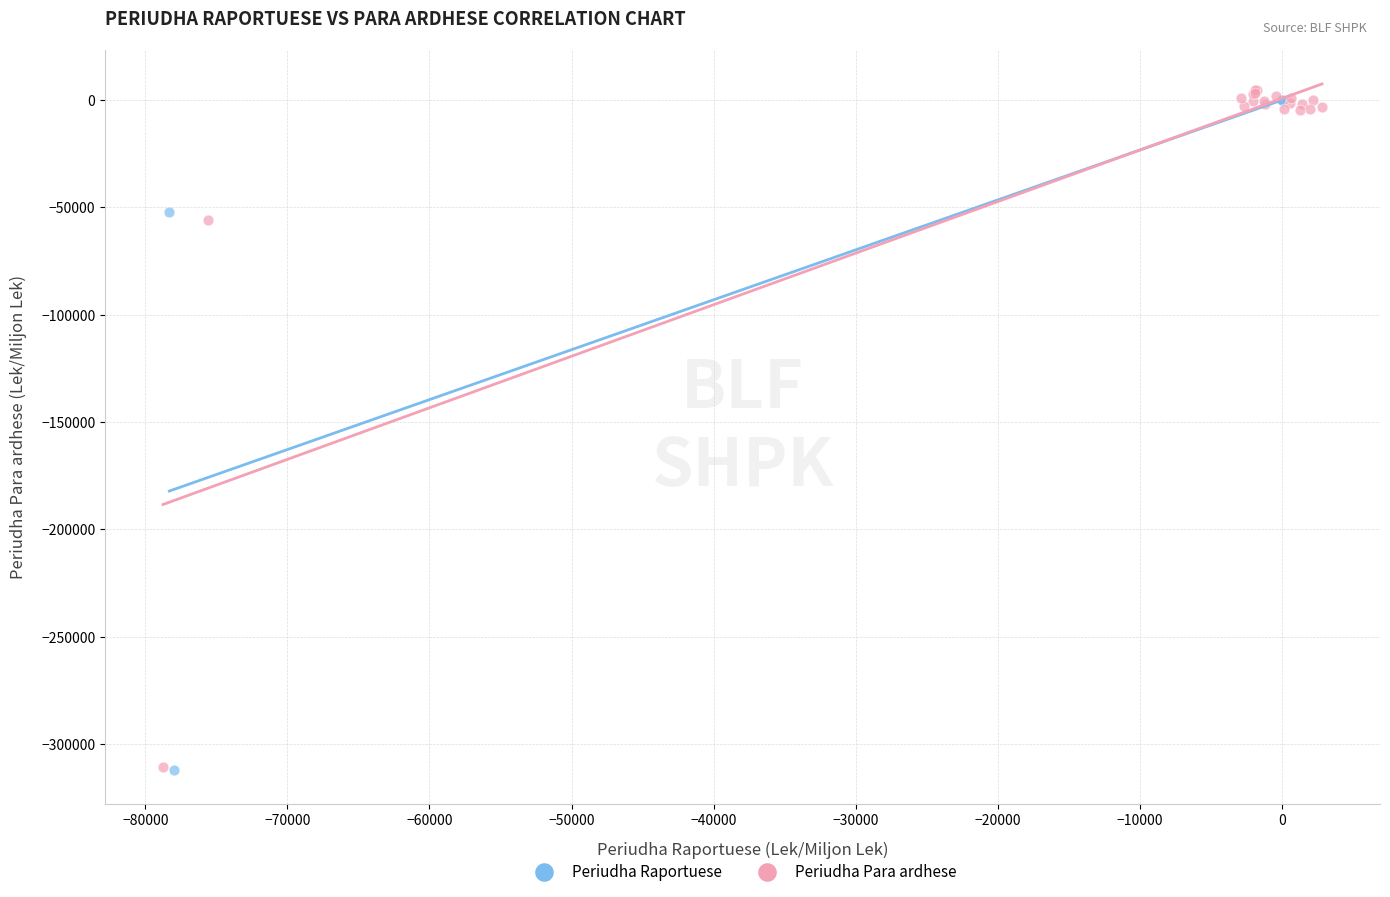

Which series contains the highest Y value?

Periudha Para ardhese